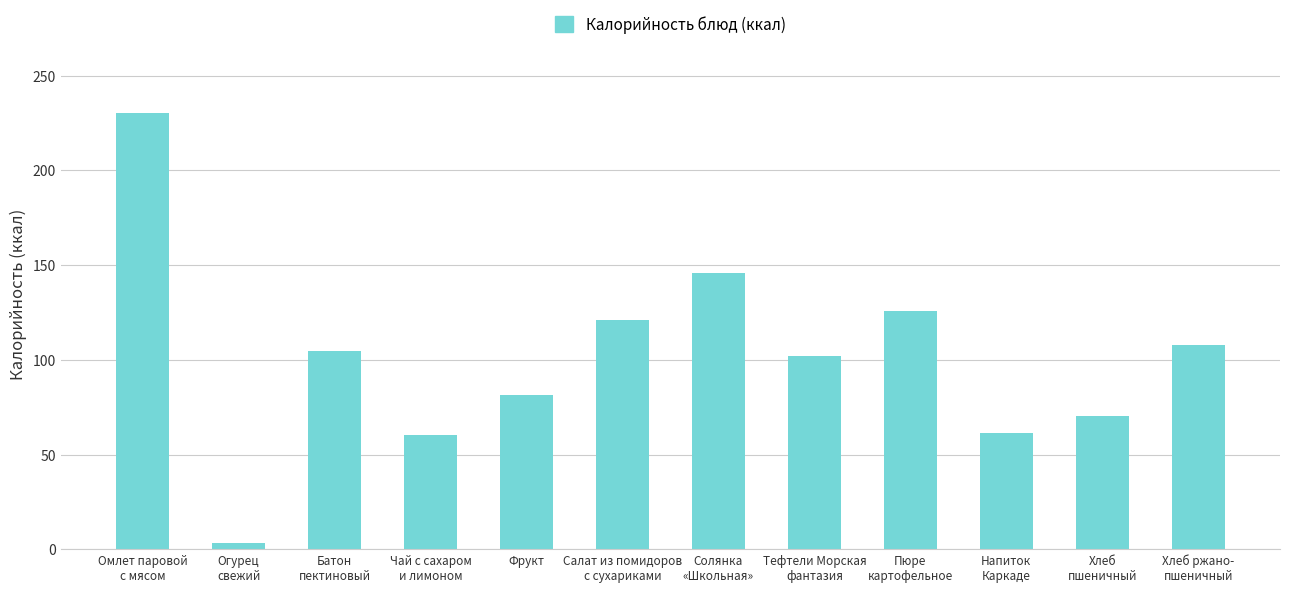

What is the label of the 2nd bar from the right?

Хлеб
пшеничный